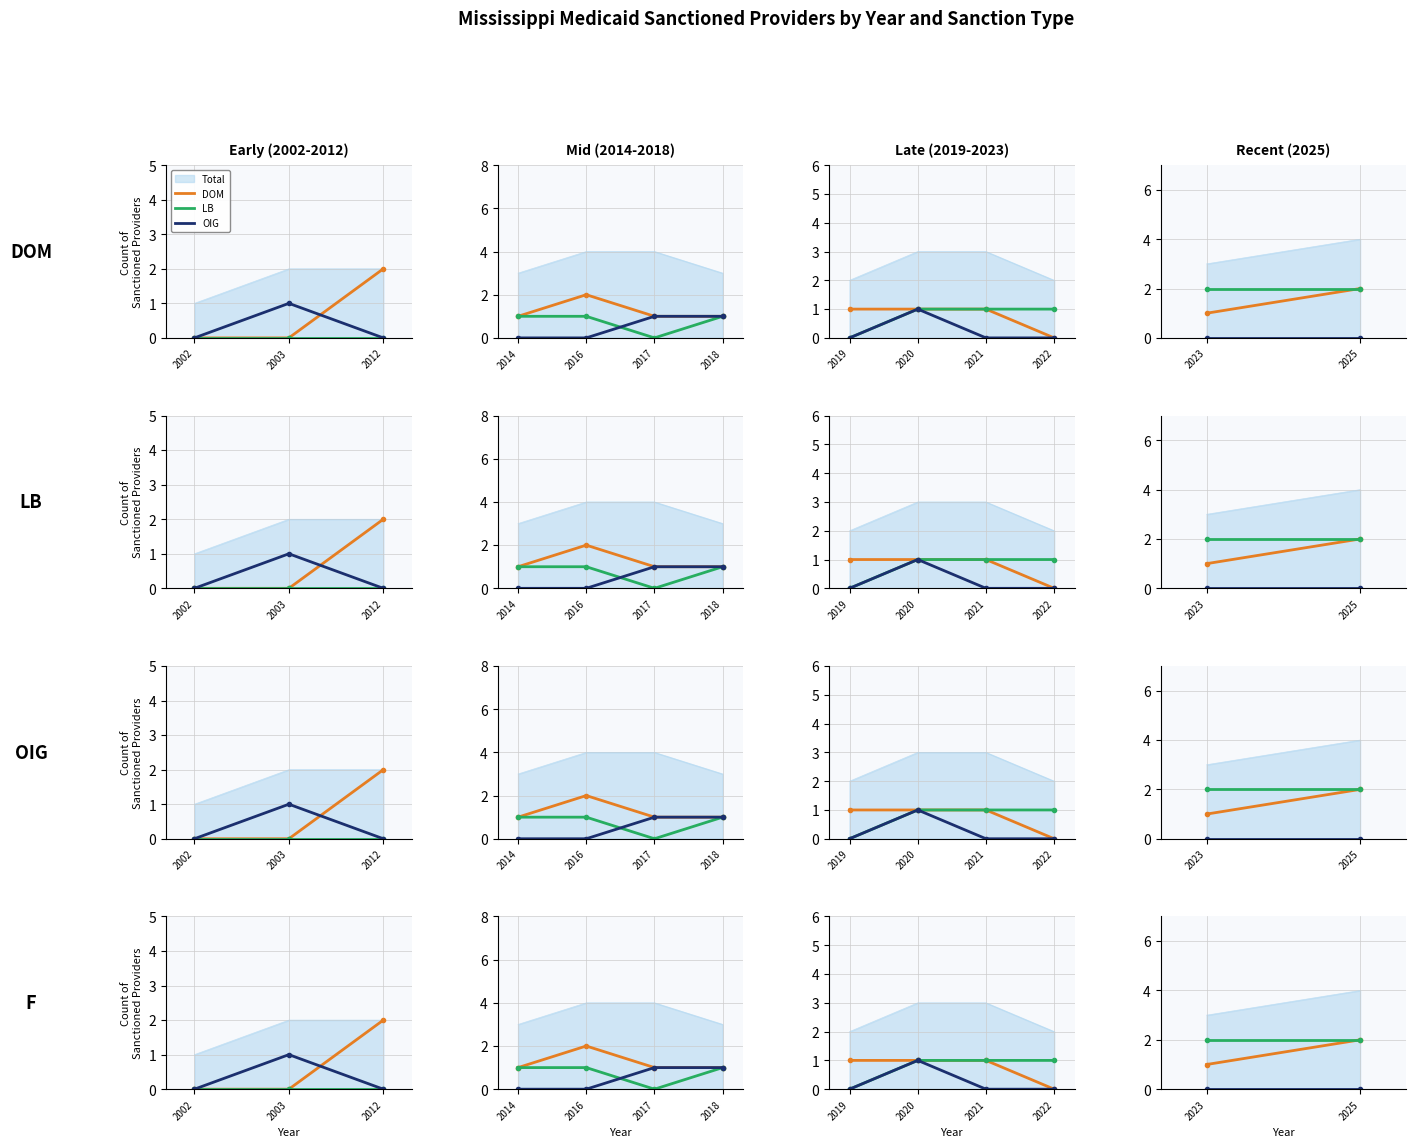

What is the total value across all series at 2025?

4